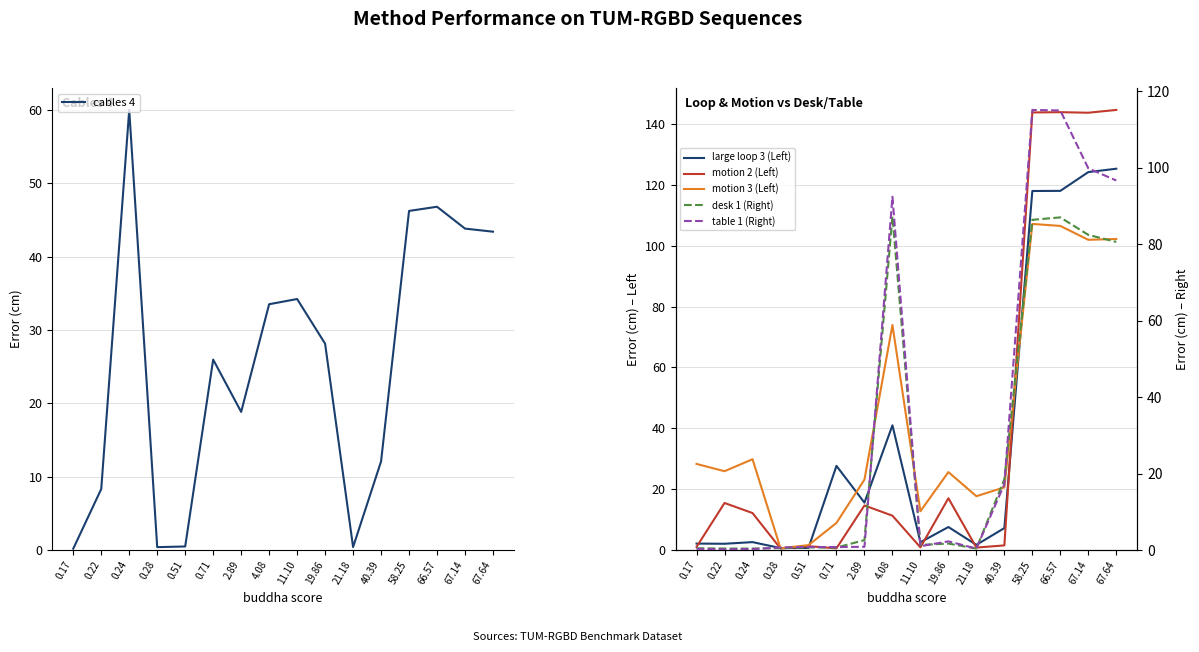

True or false: cables 4 has a value of 90.1 at 0.24.

False